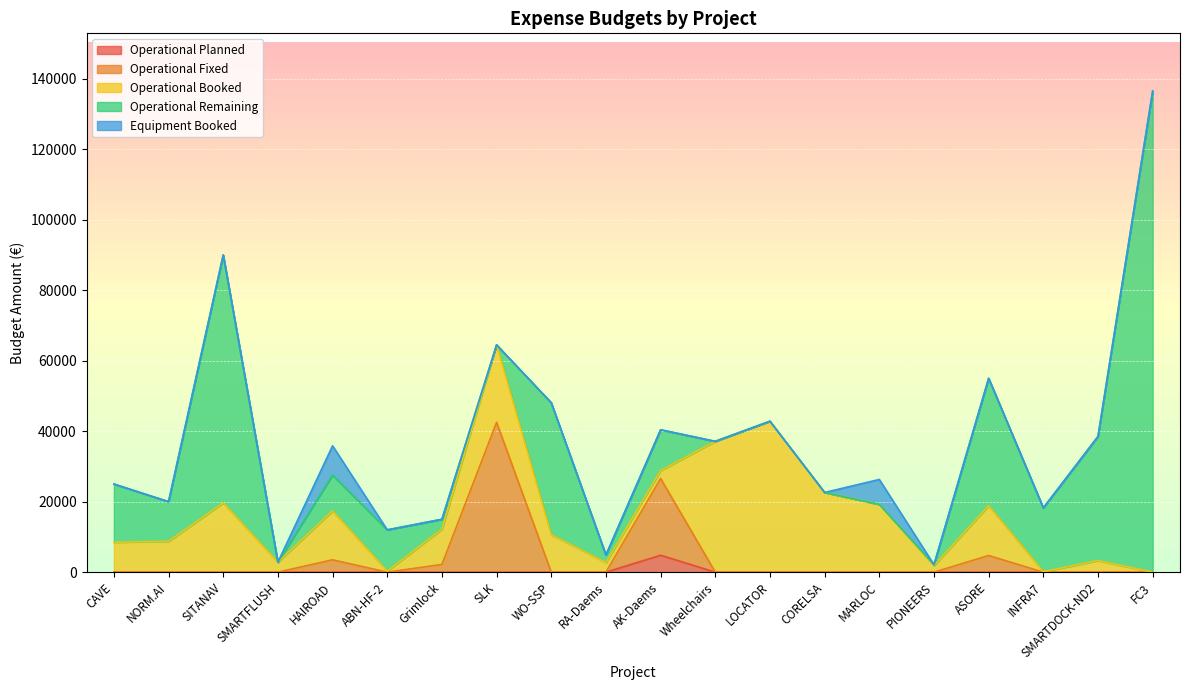

At how many categories does at least one series exceed 24175?

8